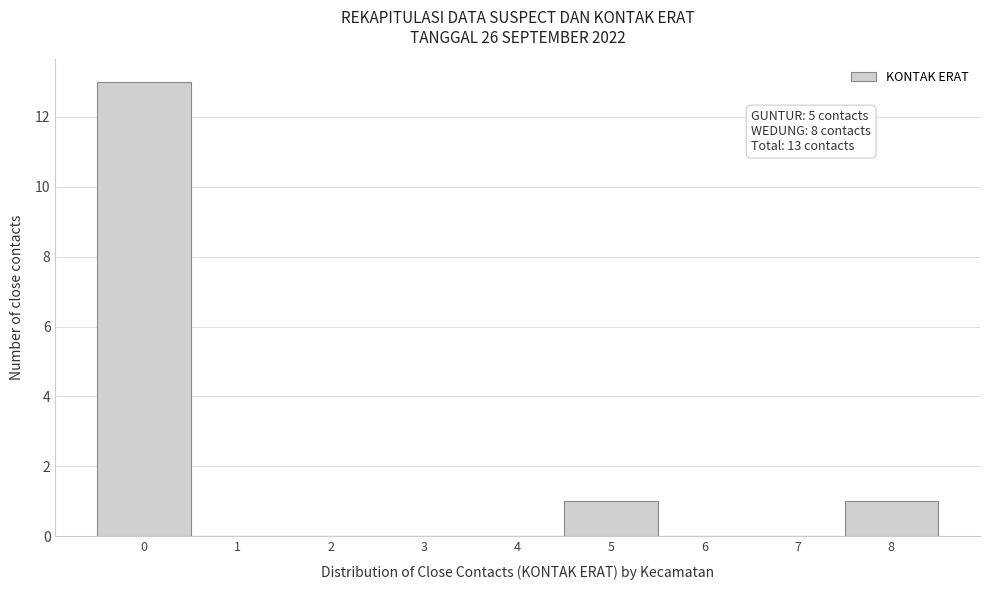

Which range on the x-axis has the tallest bar?

-0.5 to 0.5